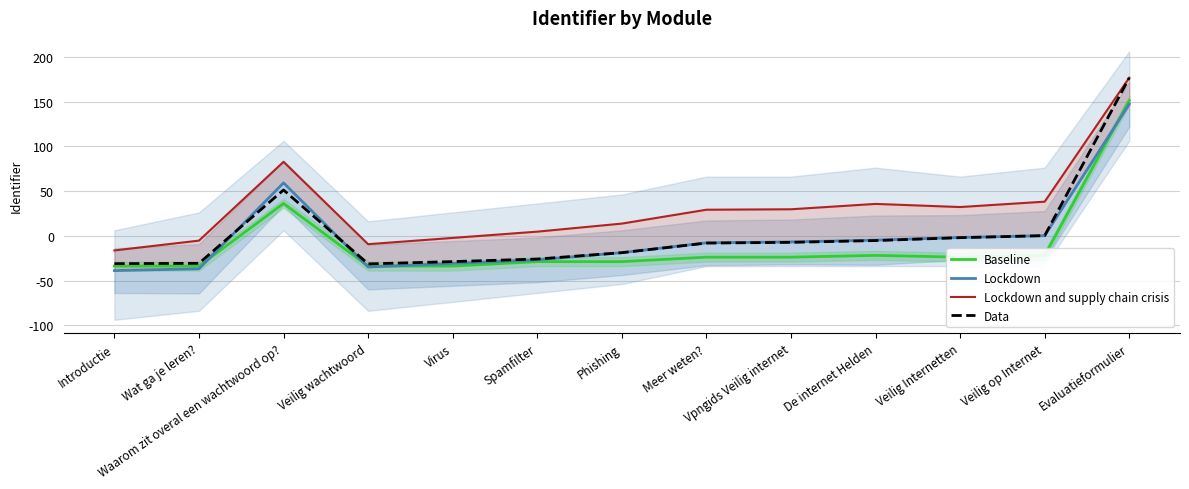

How many interior local peaks does the Data series have?

1